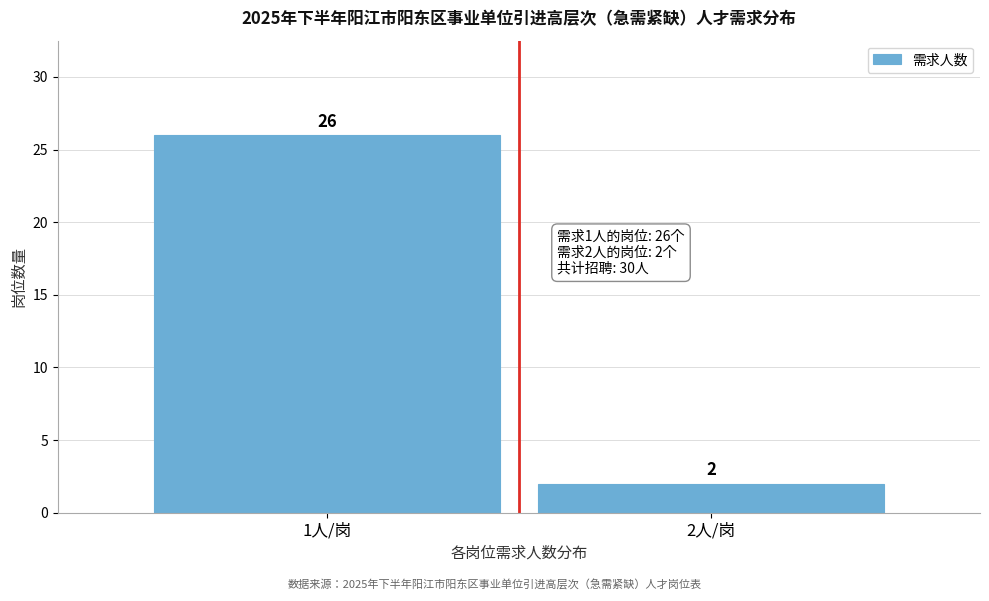

Reading left to right, extract all data points from this chart.

1人/岗=26	2人/岗=2